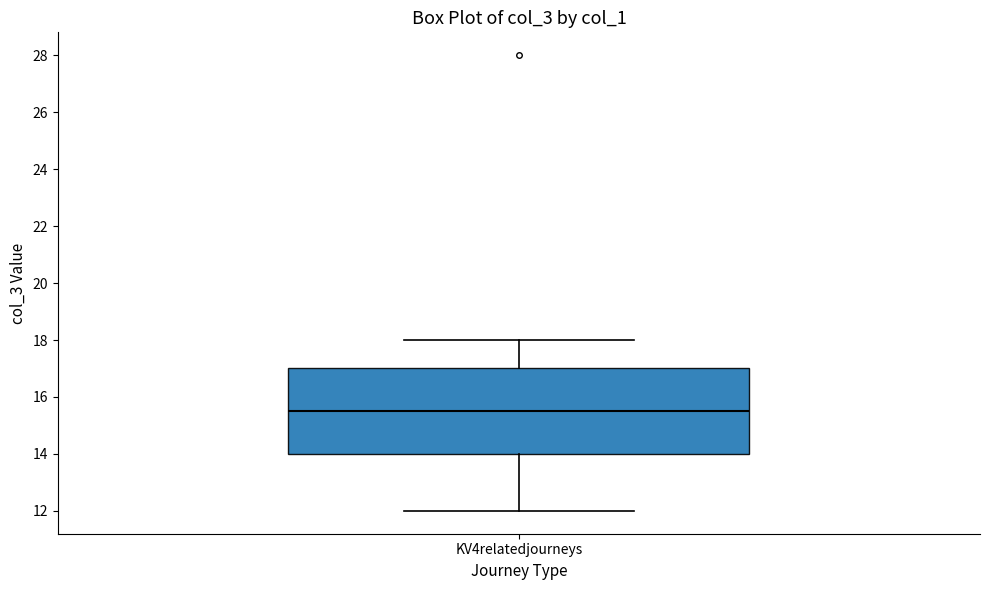

Read this box plot against the y-axis: the position of the median line, the range covered by the box, and the ends of both whiskers. The values are not printed on the chart, so give them approximately, as read against the axis.

median 15.6, box 14.0 to 17.0, whiskers 12.0 to 18.0